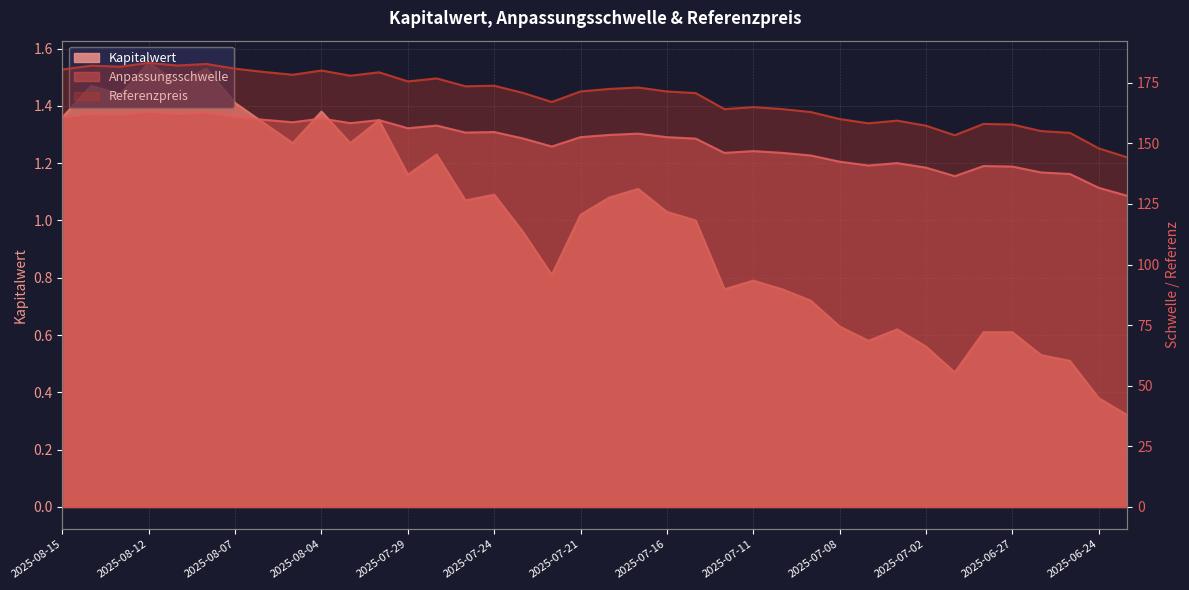

What is the maximum value shown in the chart?

183.2